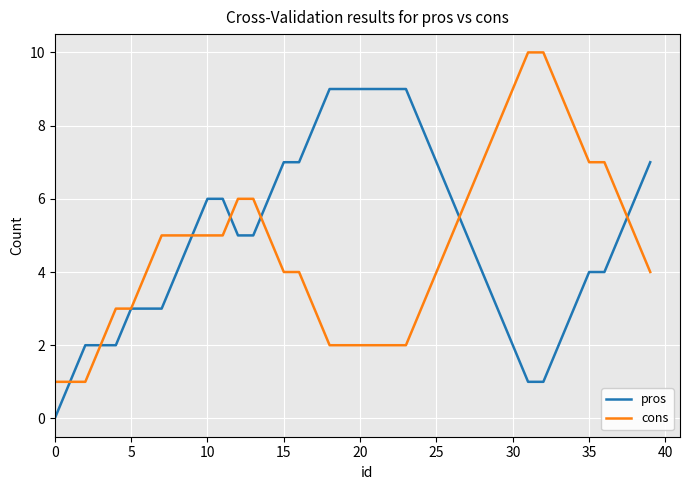

Rank the series by their maximum value, from highest to lowest.

cons, pros